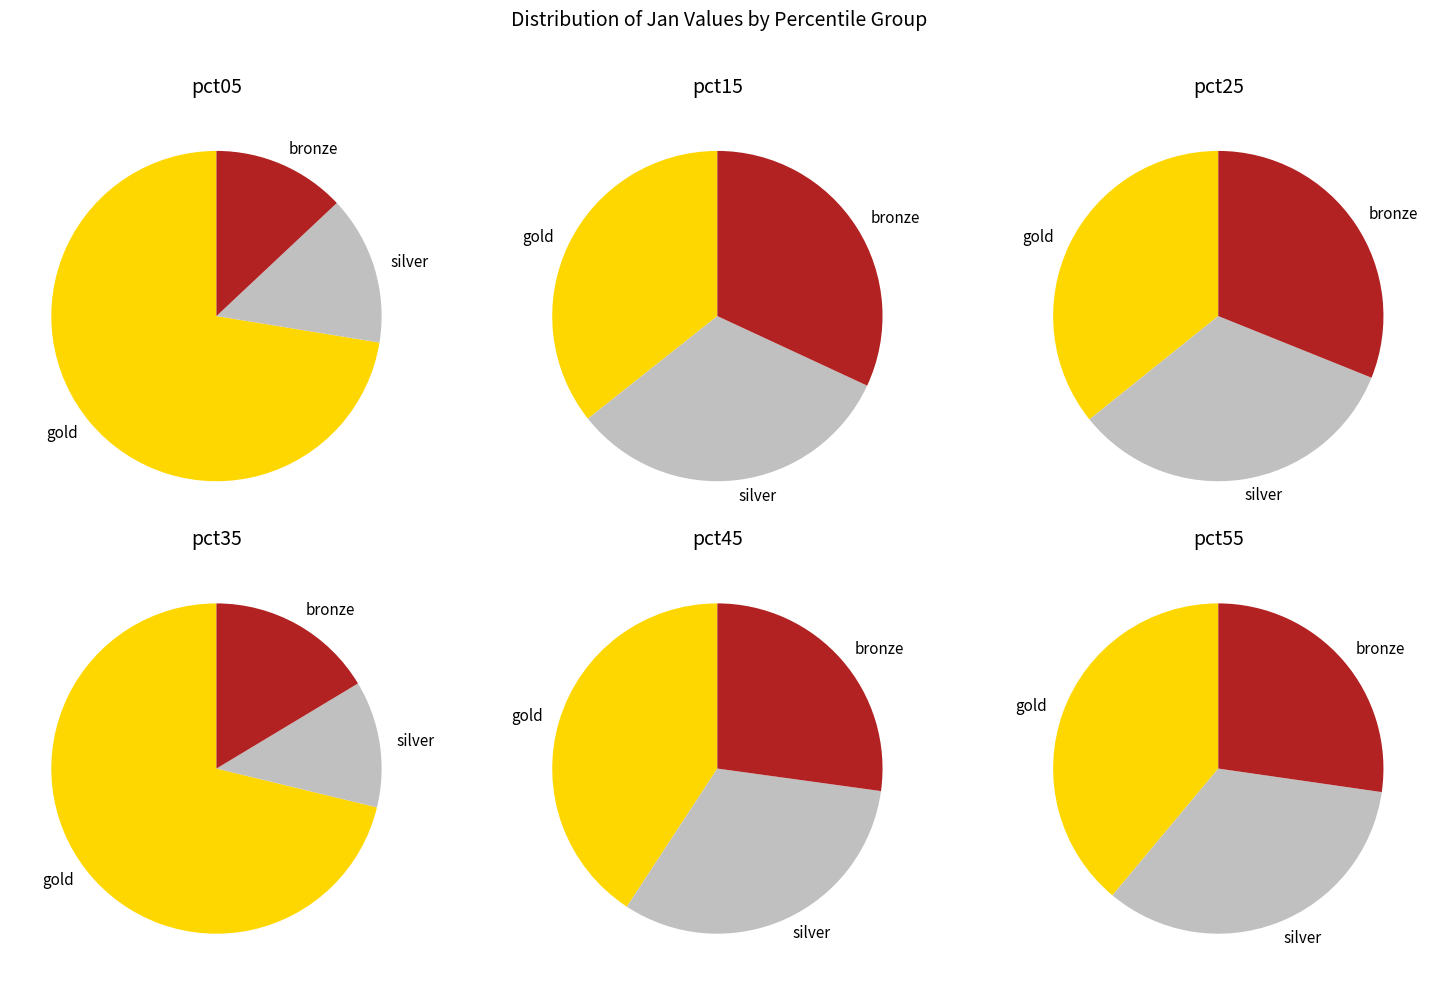

Does pct35 account for over 50% of the chart?

No